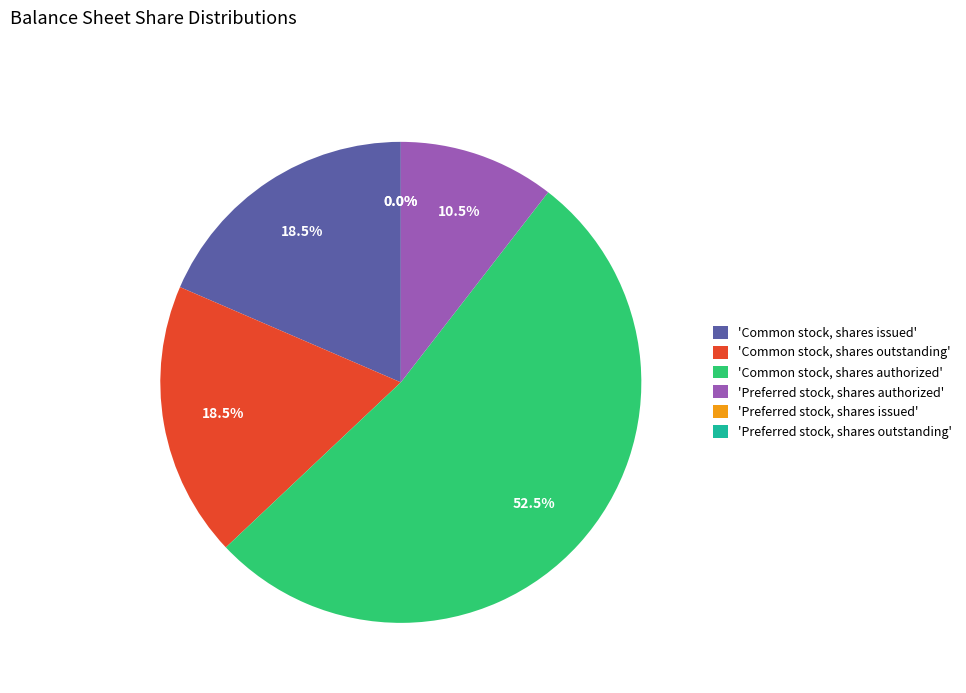

What is the smallest slice in the pie chart?

Preferred stock, shares issued